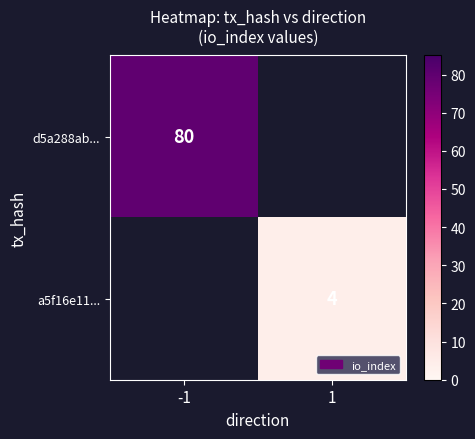

True or false: a5f16e11... has a value of 4 at 1.

True